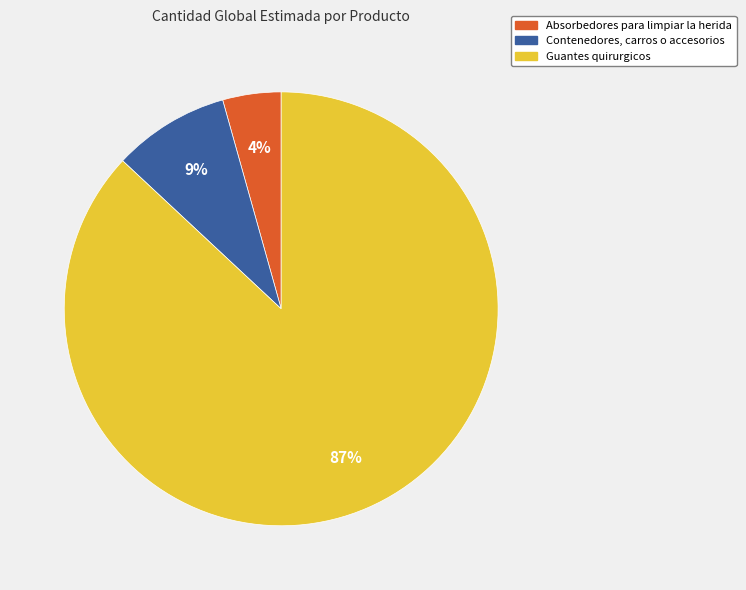

How many slices are in this pie chart?

3